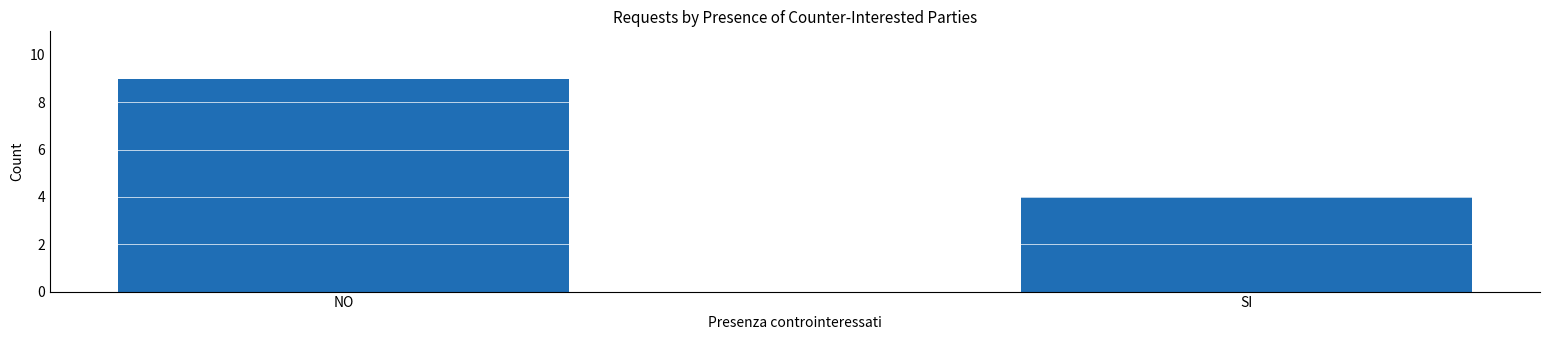

Reading right to left, what are all the values shown in this chart?

4	9